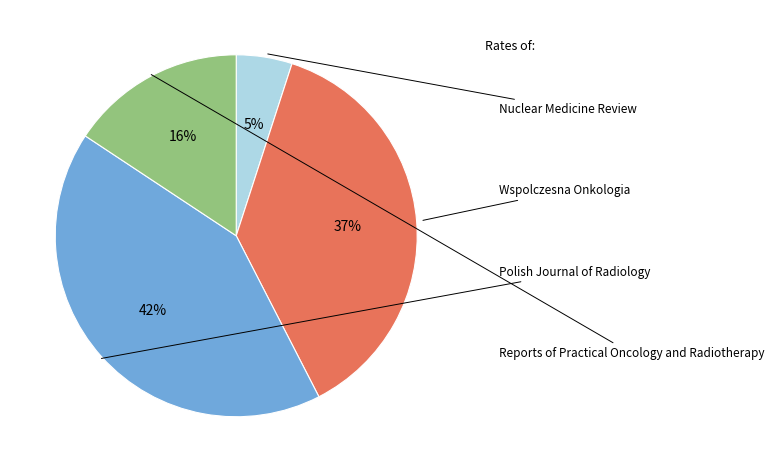

How many segments does this pie chart have?

4